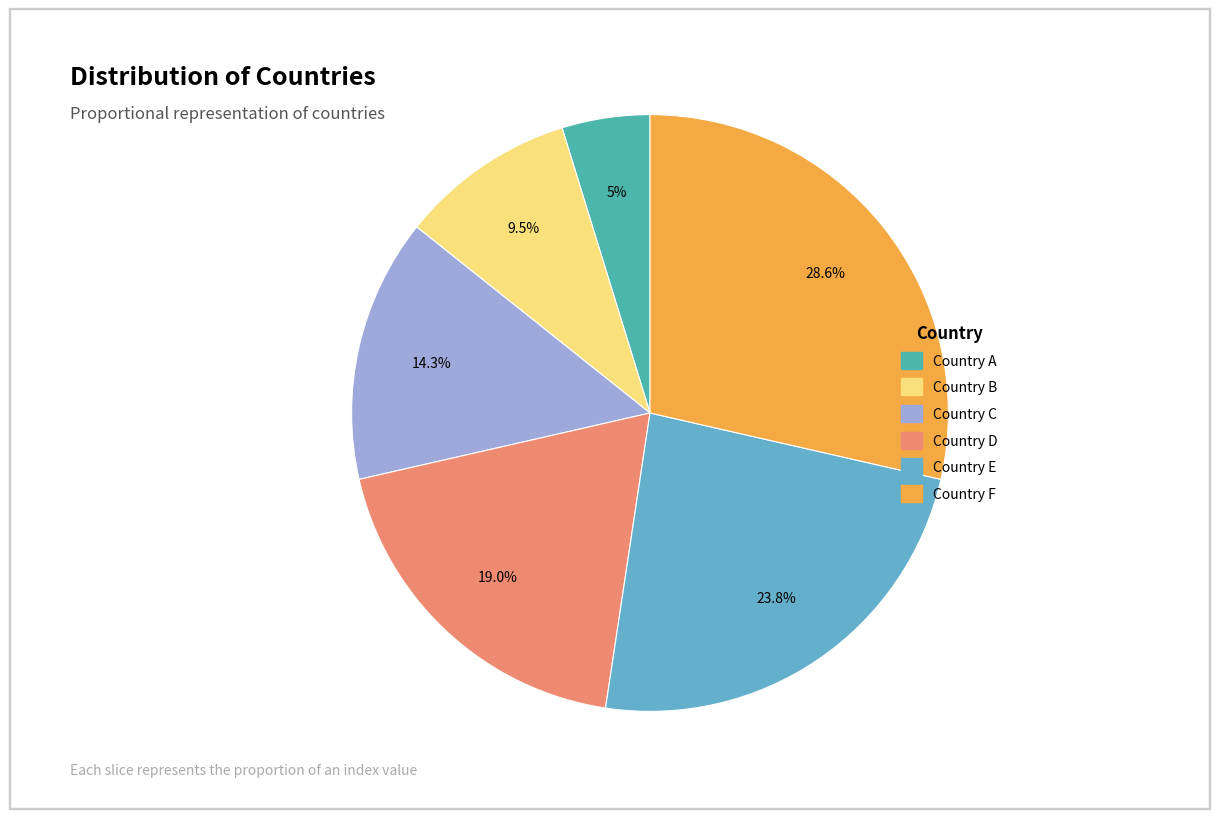

True or false: Country B accounts for 3% of the total.

False